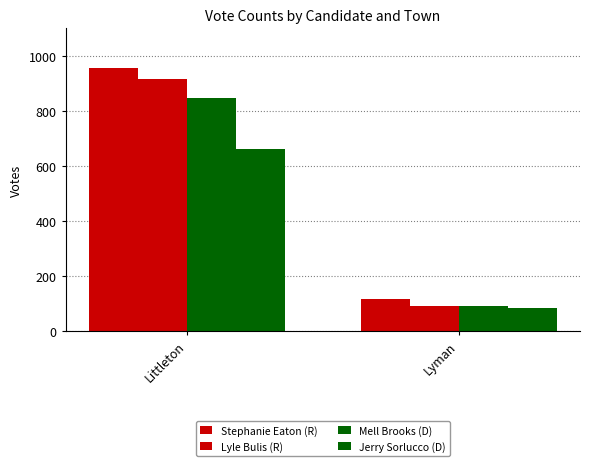

Where is Jerry Sorlucco (D) nearest to the value 373?

Lyman